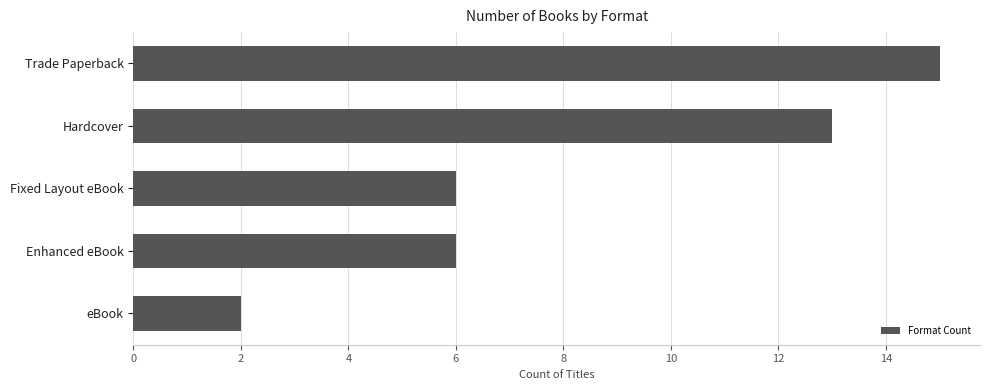

What is the sum of all values?

42